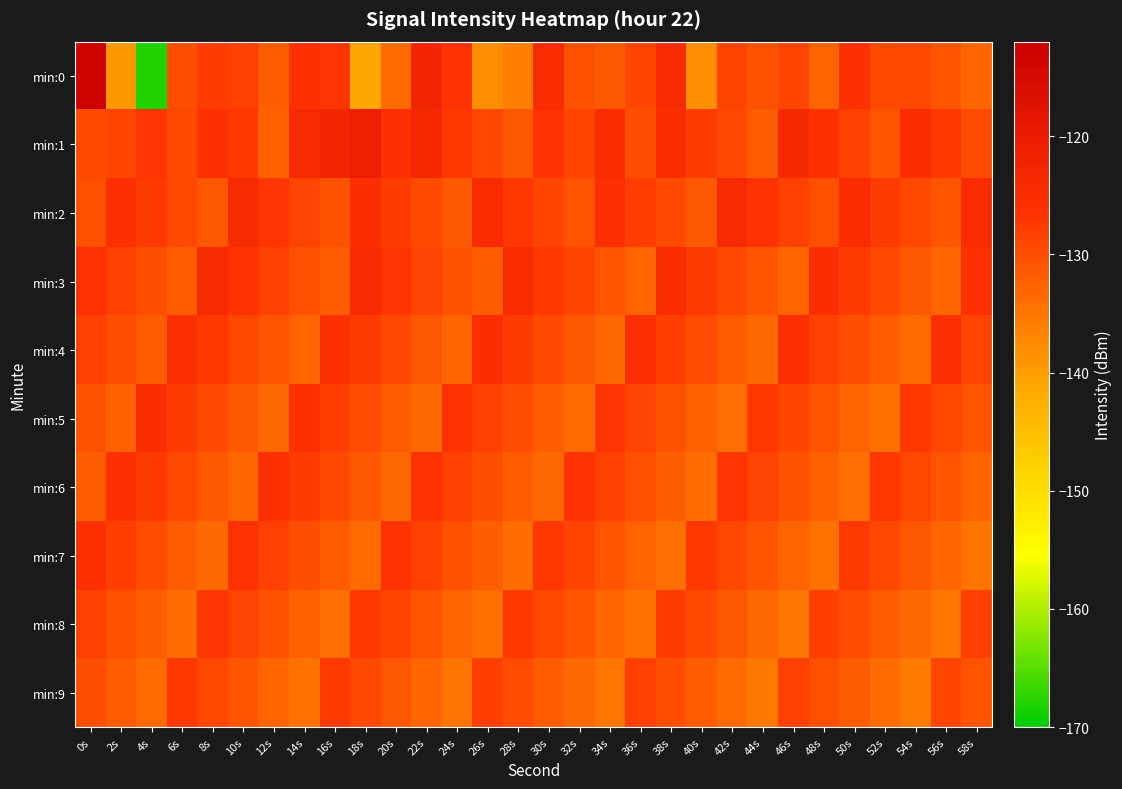

At which category is the sum across all series the highest?

0s